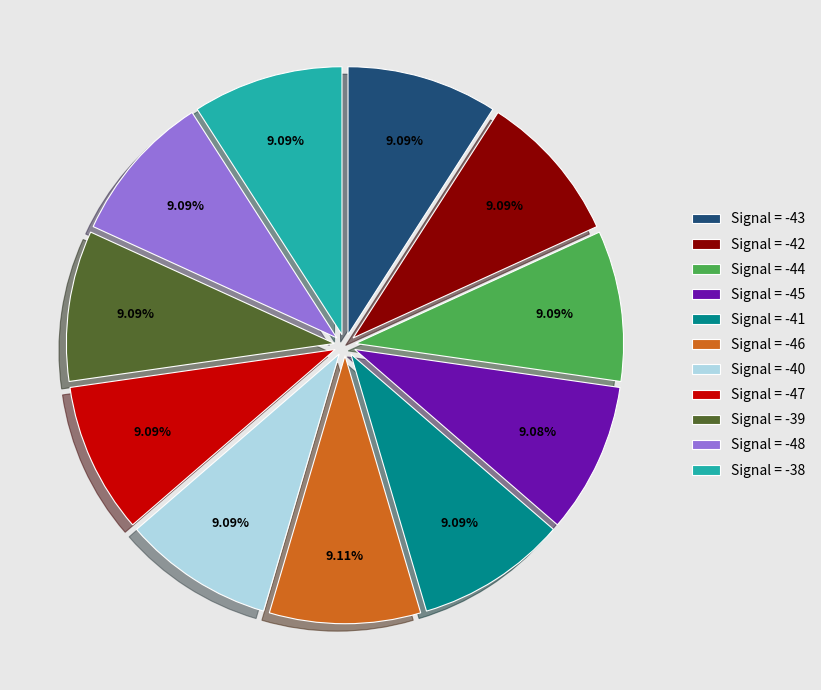

How many slices are in this pie chart?

11